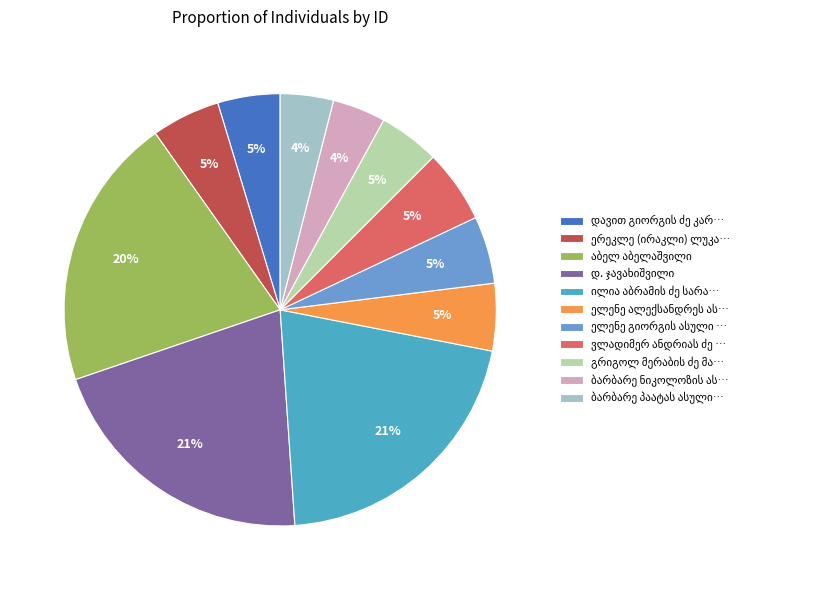

Count the number of slices in the pie.

11